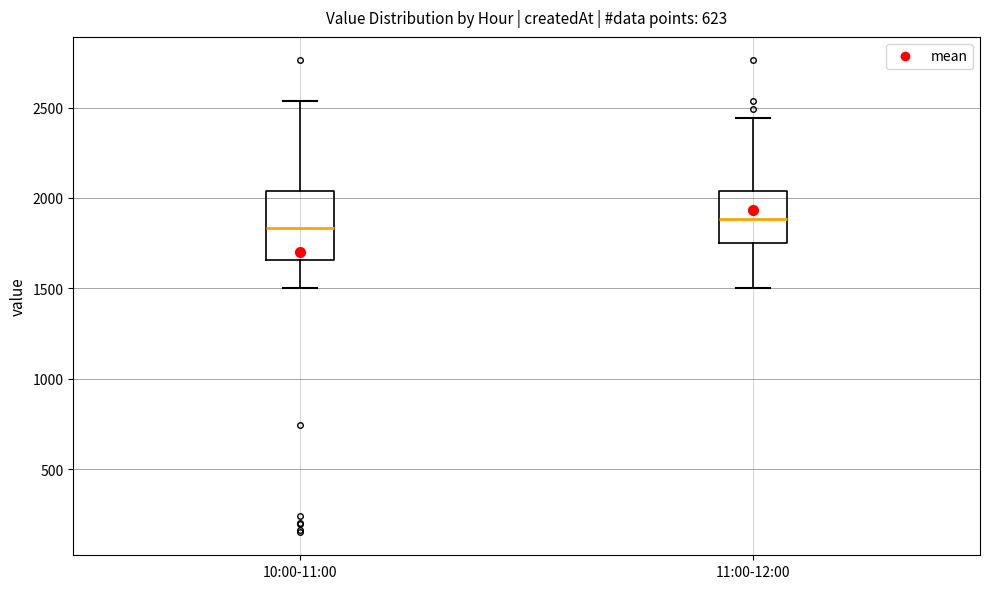

Comparing the boxes themselves (not the whiskers), which one is the tallest?

10:00-11:00